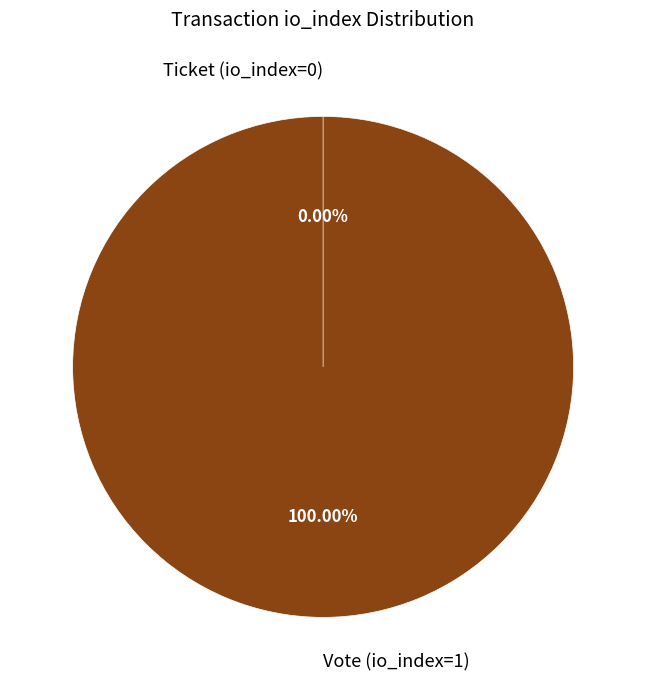

Which slice is the smallest?

Ticket (io_index=0)